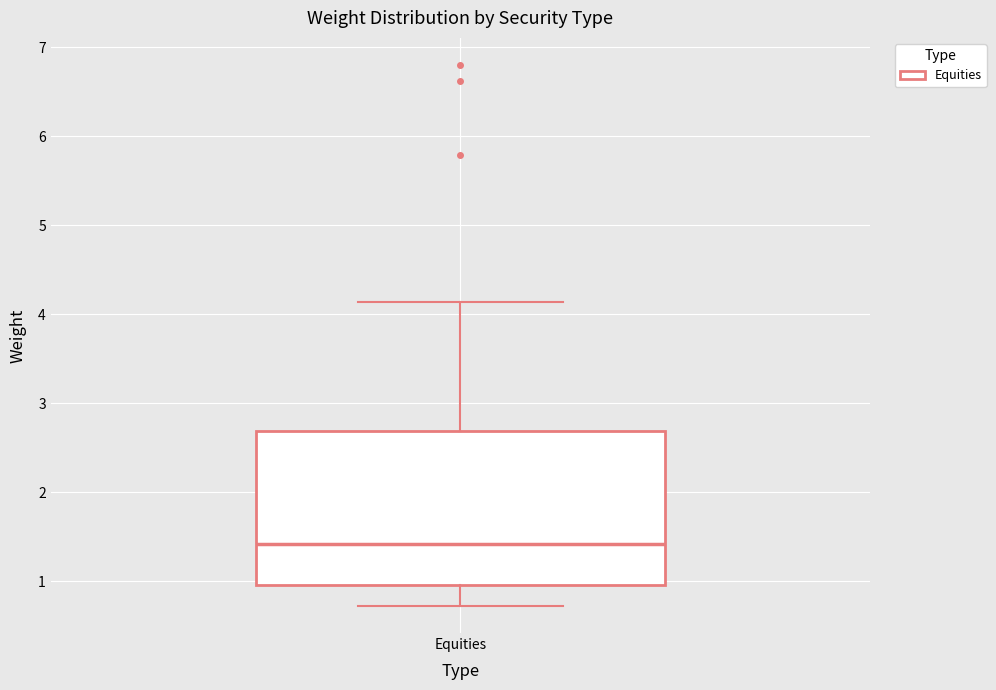

Where is the lower edge of the box for Equities on the y-axis? The values are not printed on the chart, so give them approximately, as read against the axis.

1.0